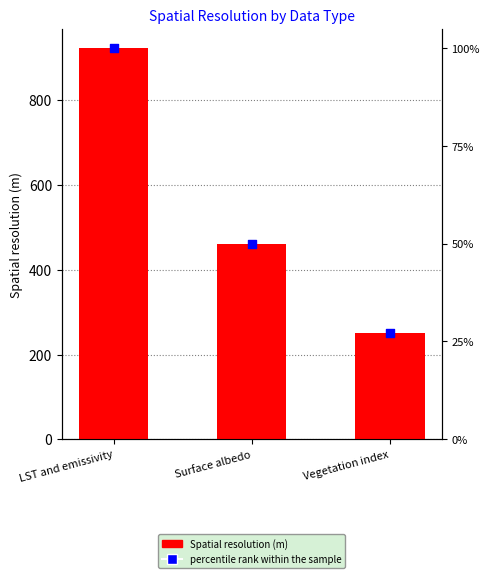

Which series has the widest spread of Y values?

Spatial resolution (m)